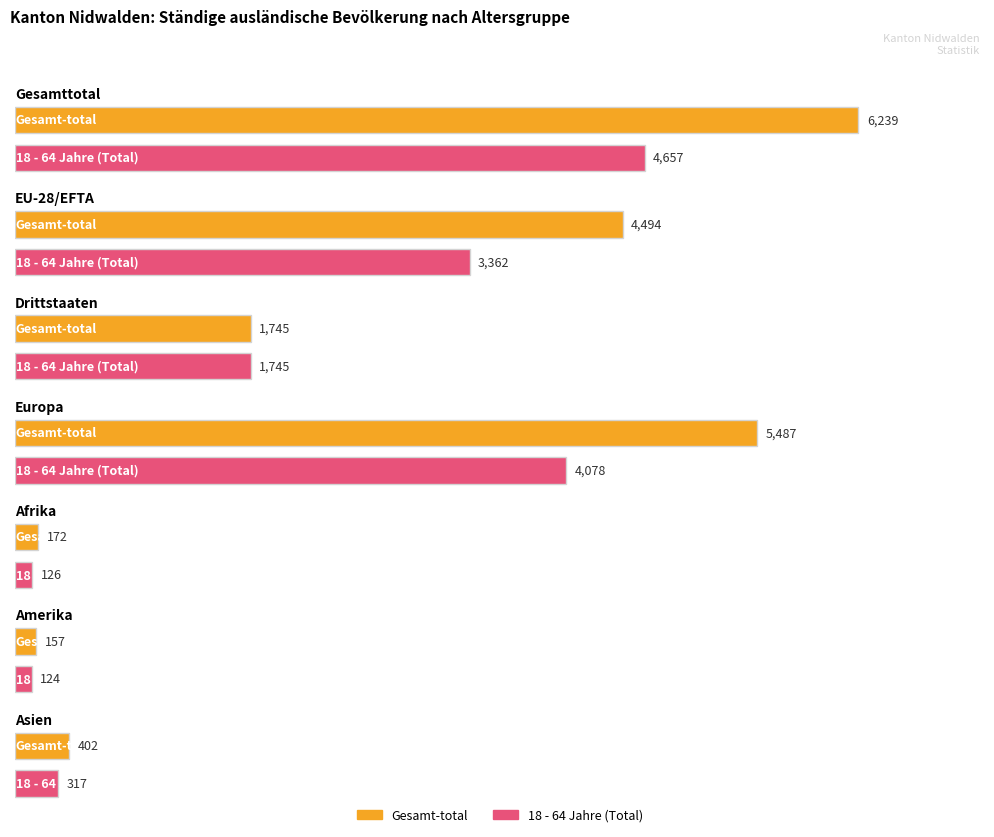

Which series has the largest total across all categories?

Gesamt-total